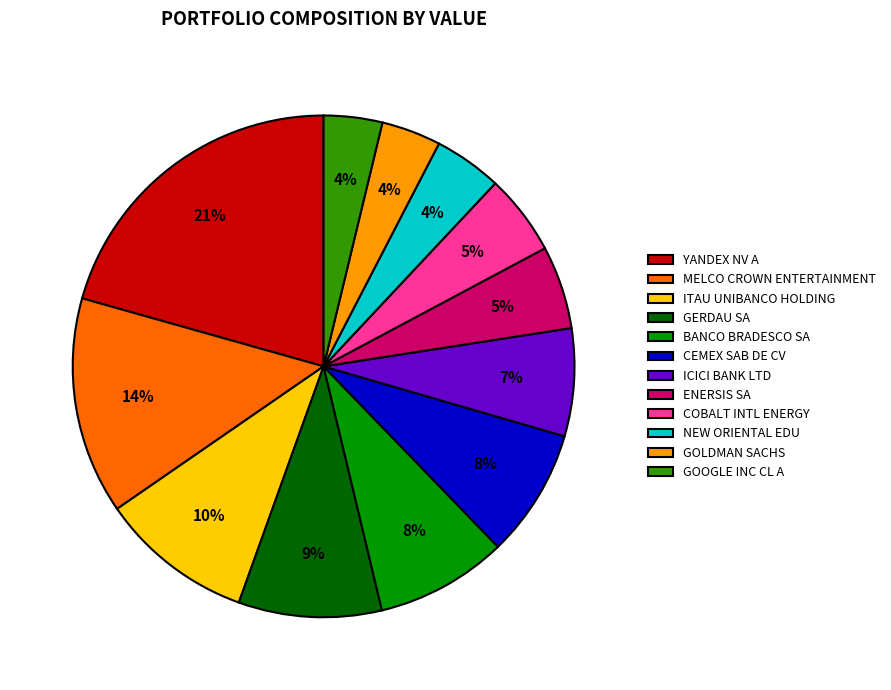

Which has a higher value, ENERSIS SA or ITAU UNIBANCO HOLDING?

ITAU UNIBANCO HOLDING